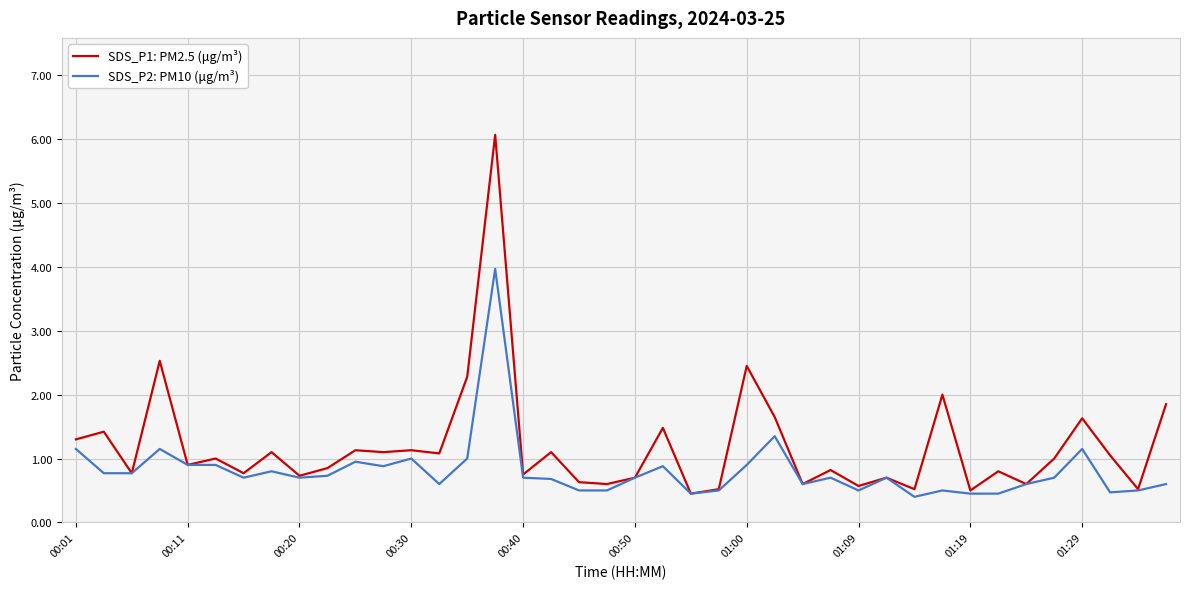

Rank the series by their maximum value, from highest to lowest.

SDS_P1: PM2.5 (μg/m³), SDS_P2: PM10 (μg/m³)